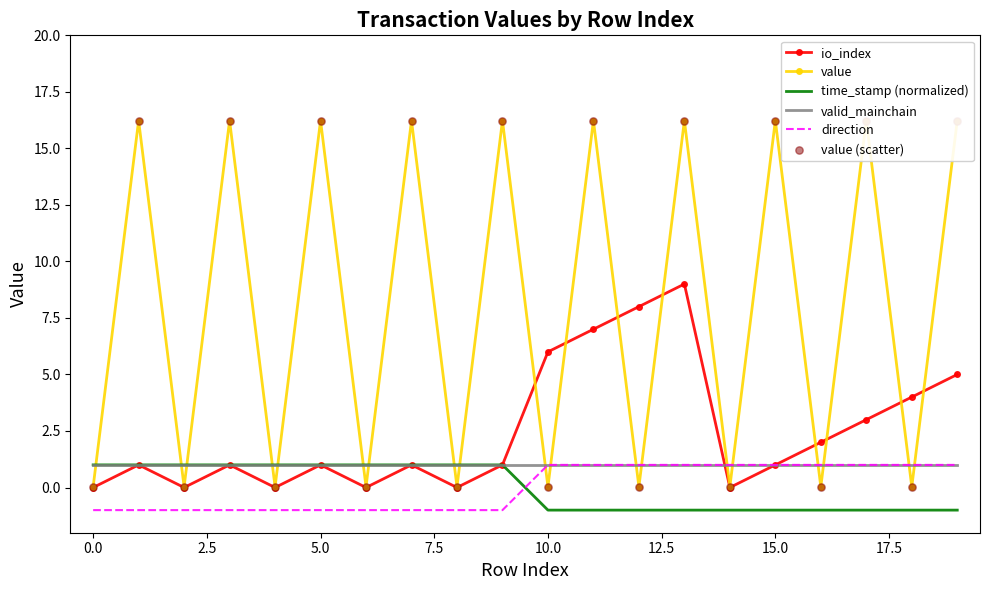

What is the total value across all series at 18?

5.1